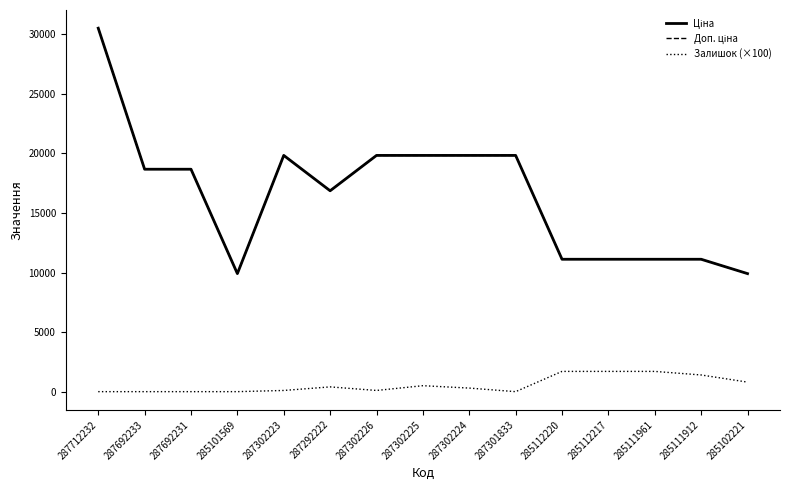

The value of Ціна at 285102221 is 9908.5. True or false?

True